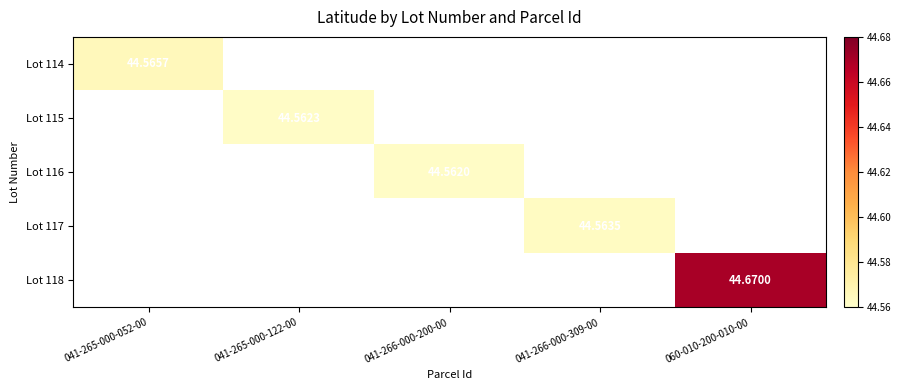

What is the approximate value of Lot 115 at 041-265-000-122-00?

44.6